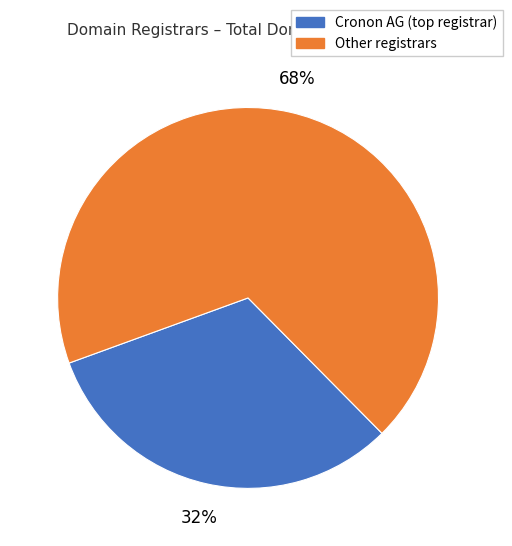

To the nearest percent, what is the difference between the largest and smallest slice percentages?

36%